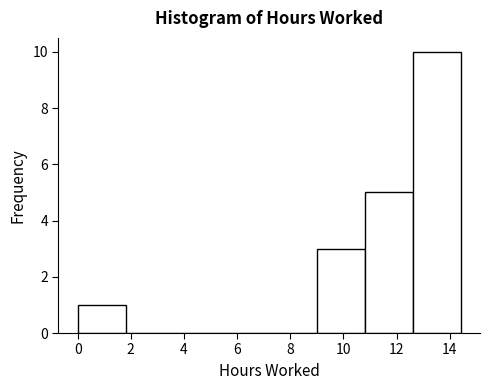

Reading left to right, transcribe this chart: for each bar, give the range it covers on the x-axis and its height. Neither the bar edges nor the heights are printed on the chart, so give them approximately, as read against the axes.

0.0 to 1.8: 1
1.8 to 3.6: 0
3.6 to 5.4: 0
5.4 to 7.2: 0
7.2 to 9.0: 0
9.0 to 10.8: 3
10.8 to 12.6: 5
12.6 to 14.4: 10